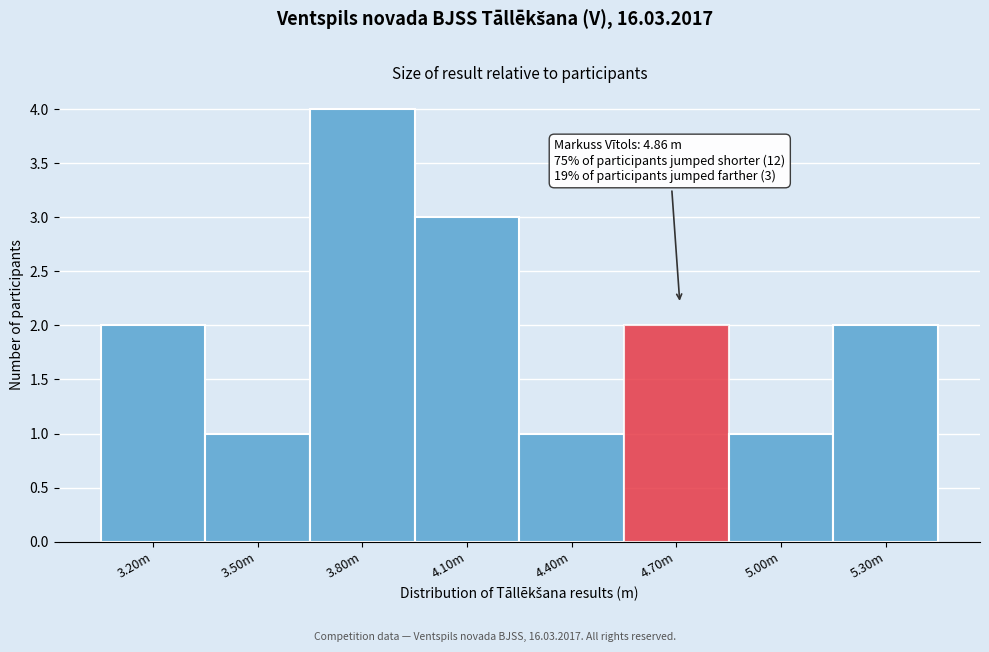

Reading right to left, what are all the values shown in this chart?

5.30m=2	5.00m=1	4.70m=2	4.40m=1	4.10m=3	3.80m=4	3.50m=1	3.20m=2